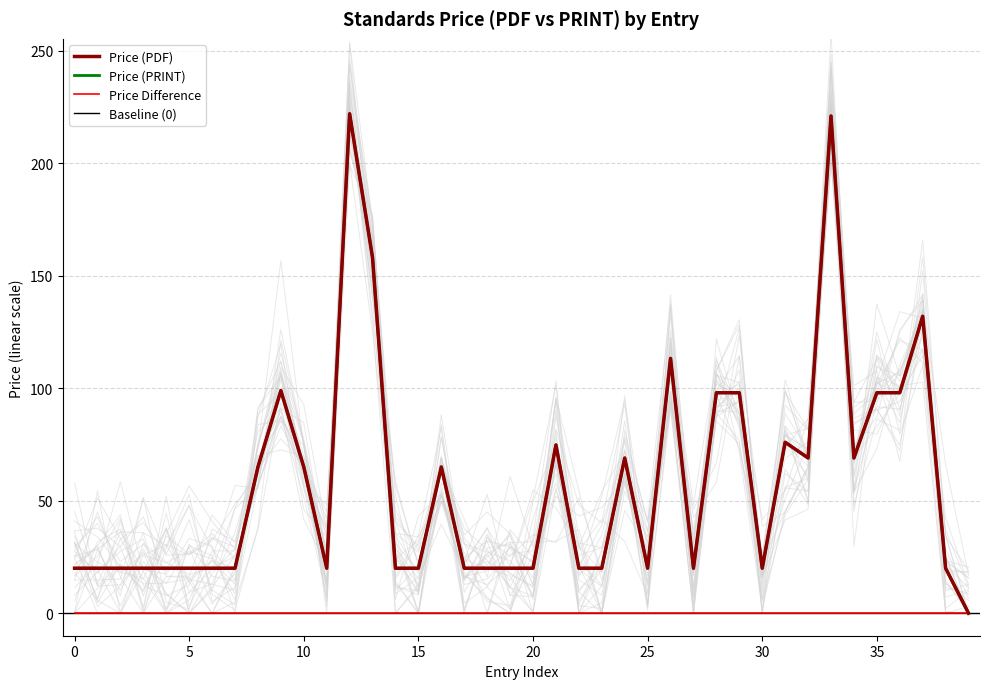

Reading left to right, transcribe all the data shown in this chart.

Price (PDF): 20.0	20.0	20.0	20.0	20.0	20.0	20.0	20.0	65.0	99.0	65.0	20.0	222.0	158.0	20.0	20.0	65.0	20.0	20.0	20.0	20.0	74.8	20.0	20.0	69.0	20.0	113.3	20.0	98.0	98.0	20.0	76.0	69.0	221.0	69.0	98.0	98.0	132.0	20.0	0.0
Price (PRINT): 20.0	20.0	20.0	20.0	20.0	20.0	20.0	20.0	65.0	99.0	65.0	20.0	222.0	158.0	20.0	20.0	65.0	20.0	20.0	20.0	20.0	74.8	20.0	20.0	69.0	20.0	113.3	20.0	98.0	98.0	20.0	76.0	69.0	221.0	69.0	98.0	98.0	132.0	20.0	0.0